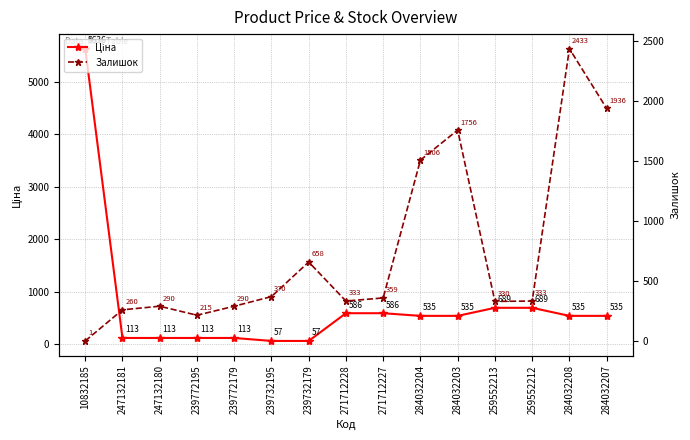

What is the sum of all Ціна values?

10894.5